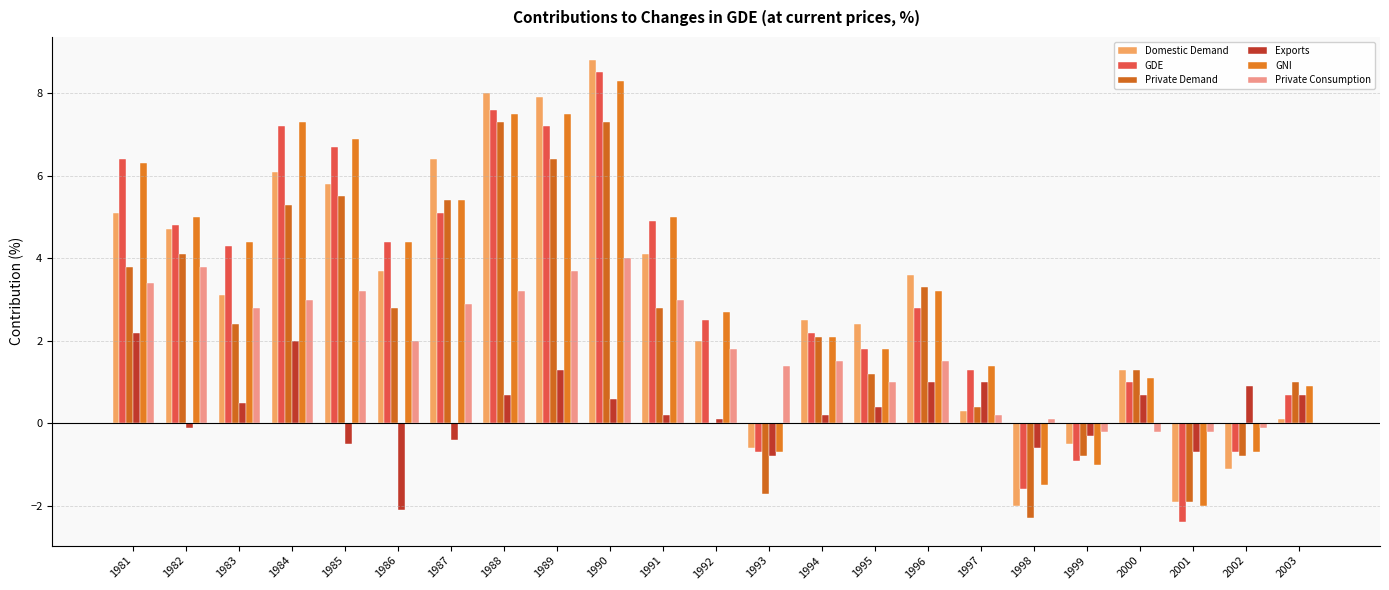

Is it true that GDE equals 1.5 at 2000?

False